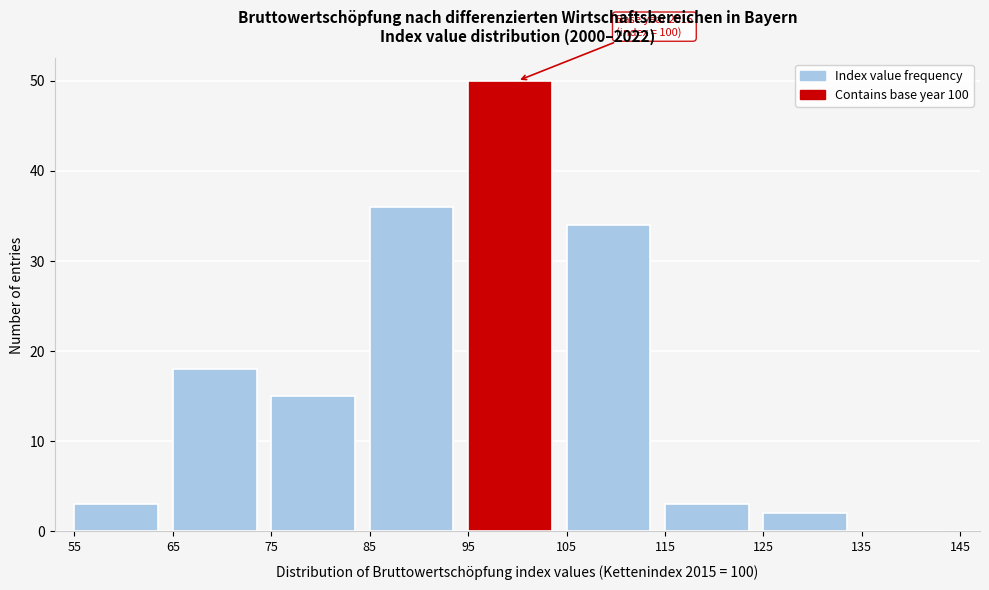

Over which range of the x-axis is the bar tallest?

95 to 105